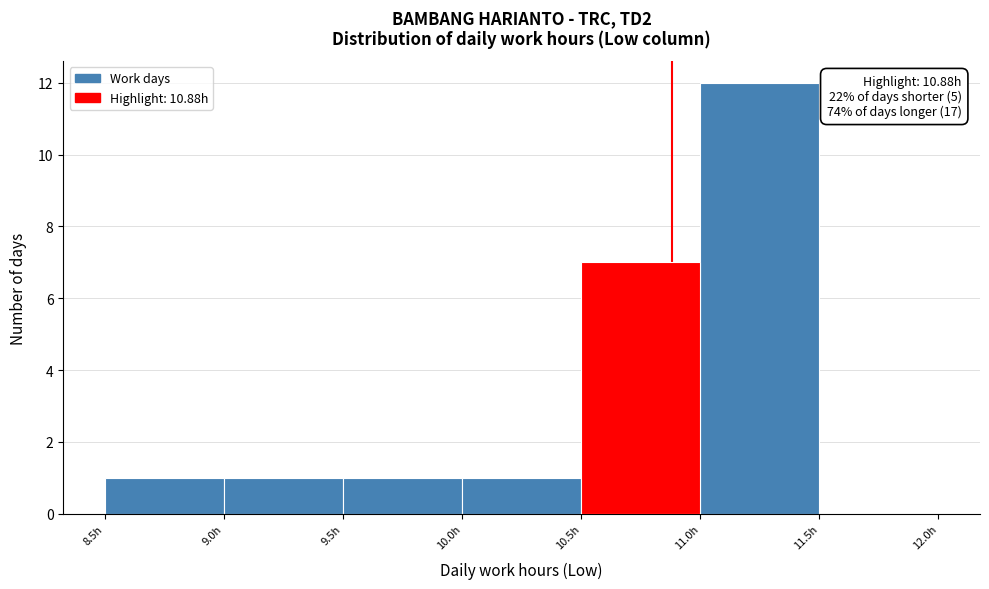

Which range on the x-axis has the tallest bar?

11.0 to 11.5